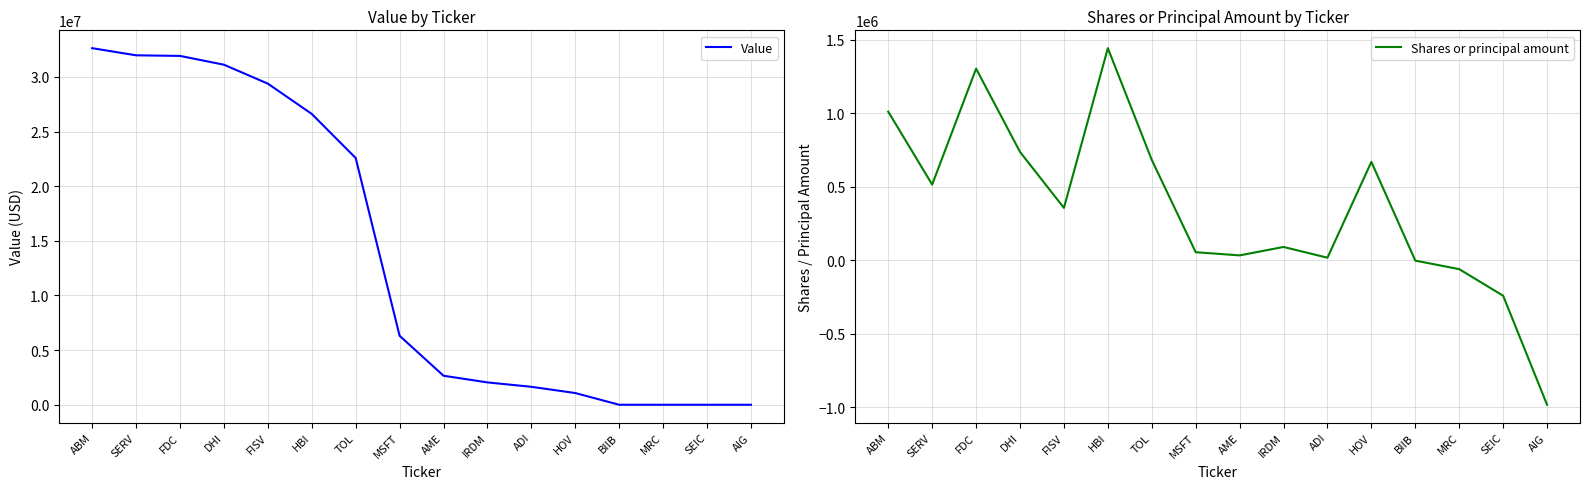

What is the sum of all Shares or principal amount values?

5634666